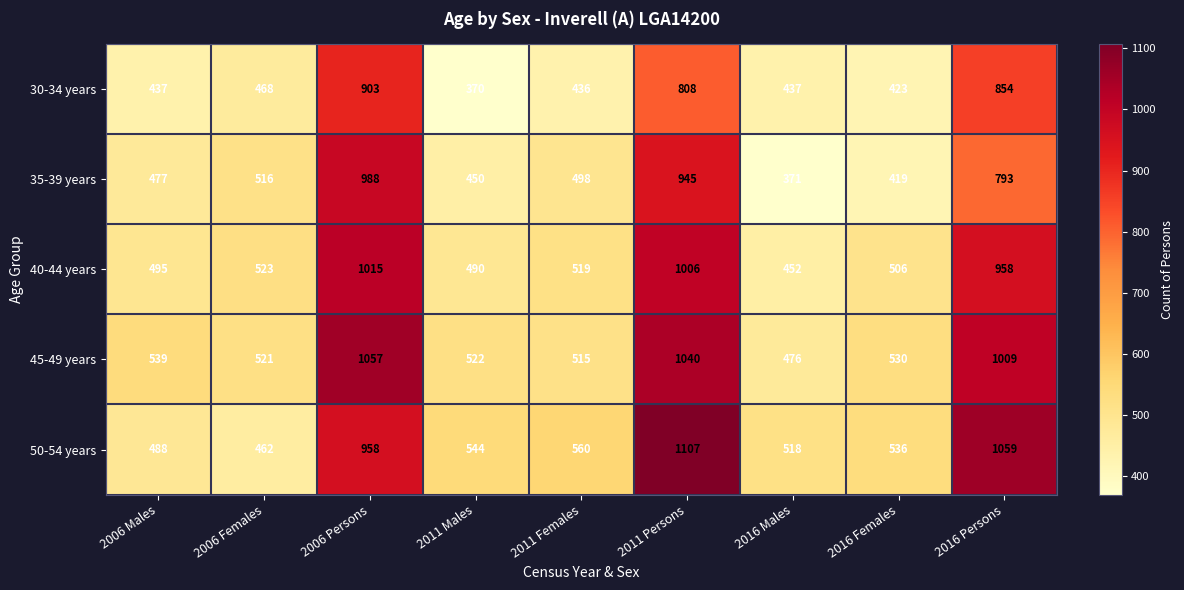

What is the maximum value shown in the chart?

1107